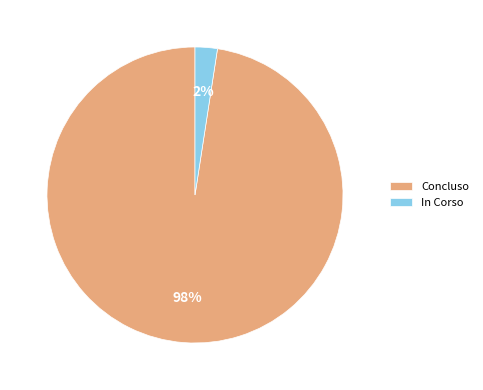

Does In Corso account for over 50% of the chart?

No